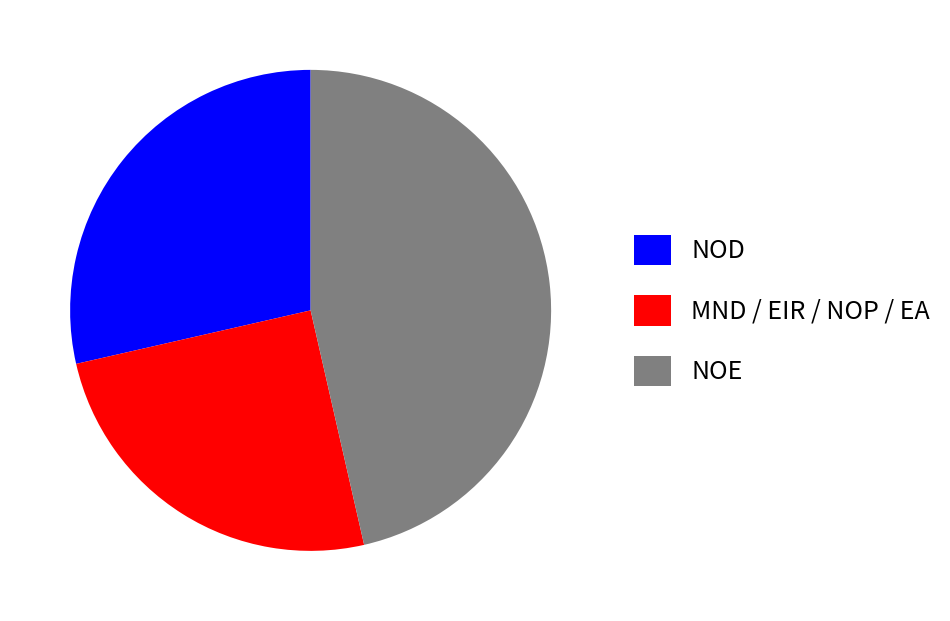

Does any single category account for the majority?

No